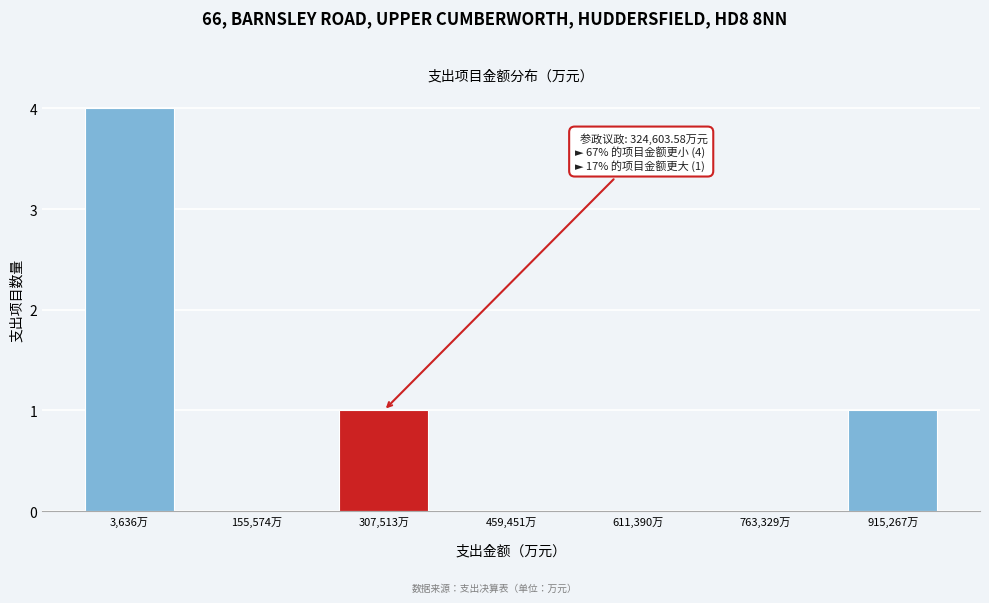

What is the greatest value displayed?

4